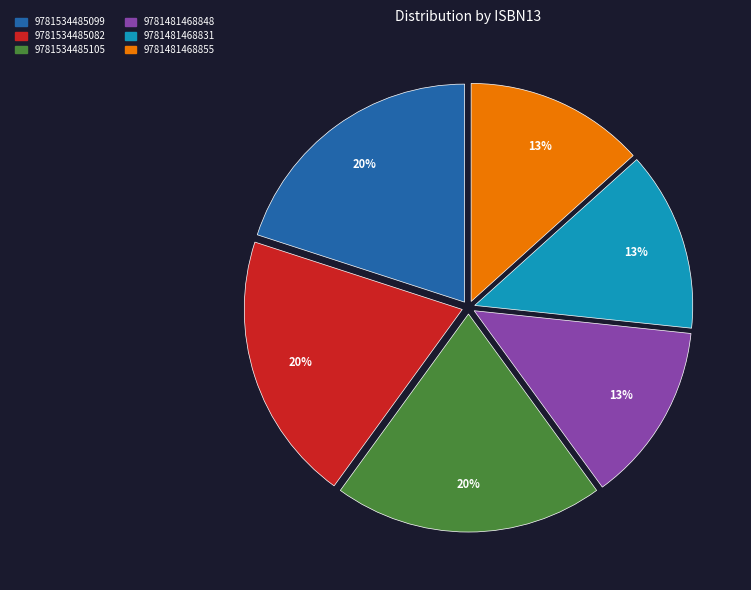

Is there any slice that represents more than half of the pie?

No